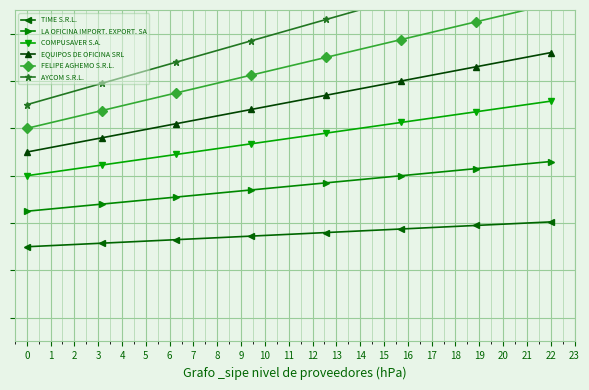

How many series are shown in this chart?

6